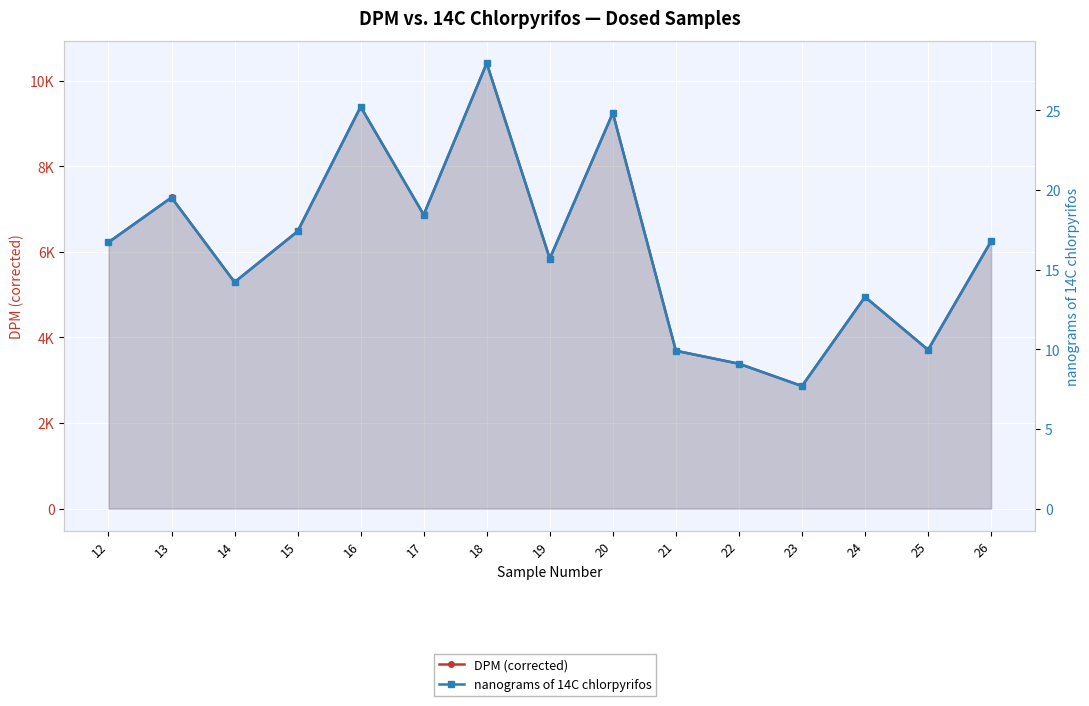

Where does the DPM (corrected) series first go above 6224?

13